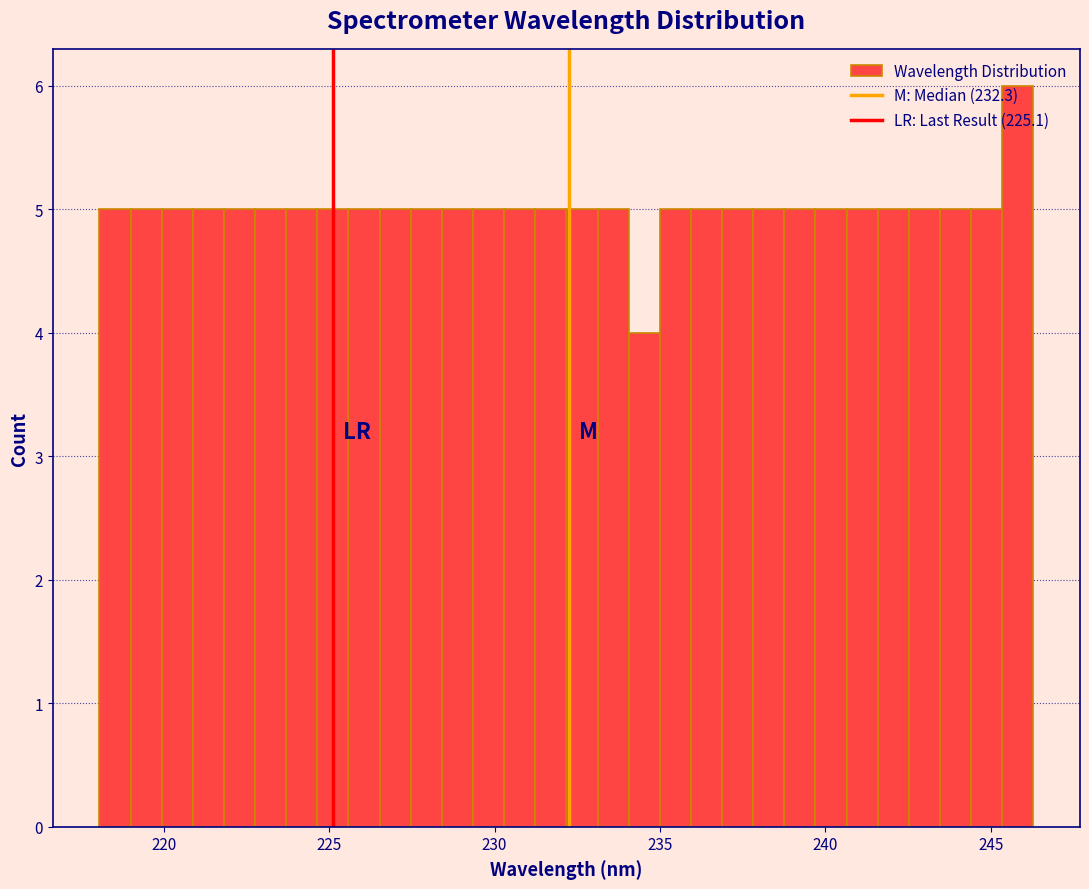

Around what value on the x-axis is the tallest bar? Give the approximate position of its centre, as read against the axis.

246.0